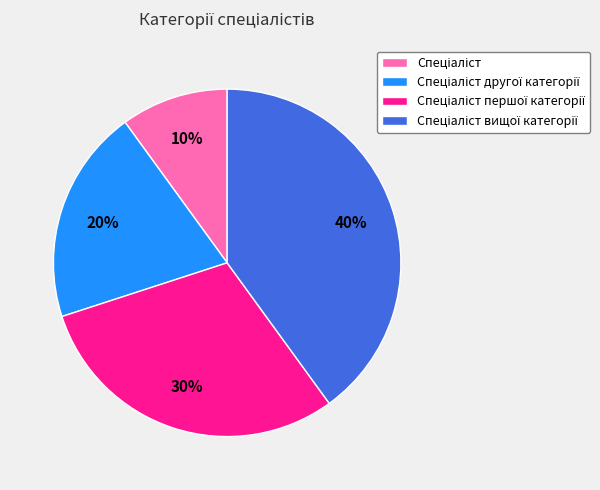

Count the number of slices in the pie.

4